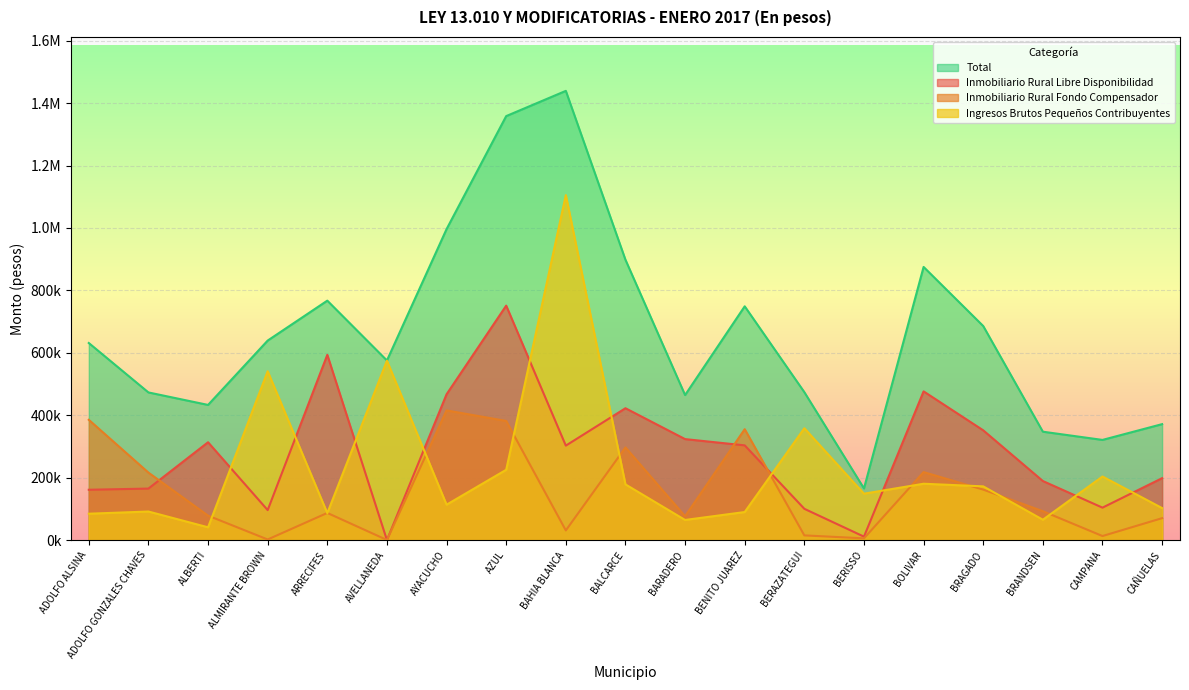

What is the spread (max minus min) of values at BOLIVAR?

694514.8